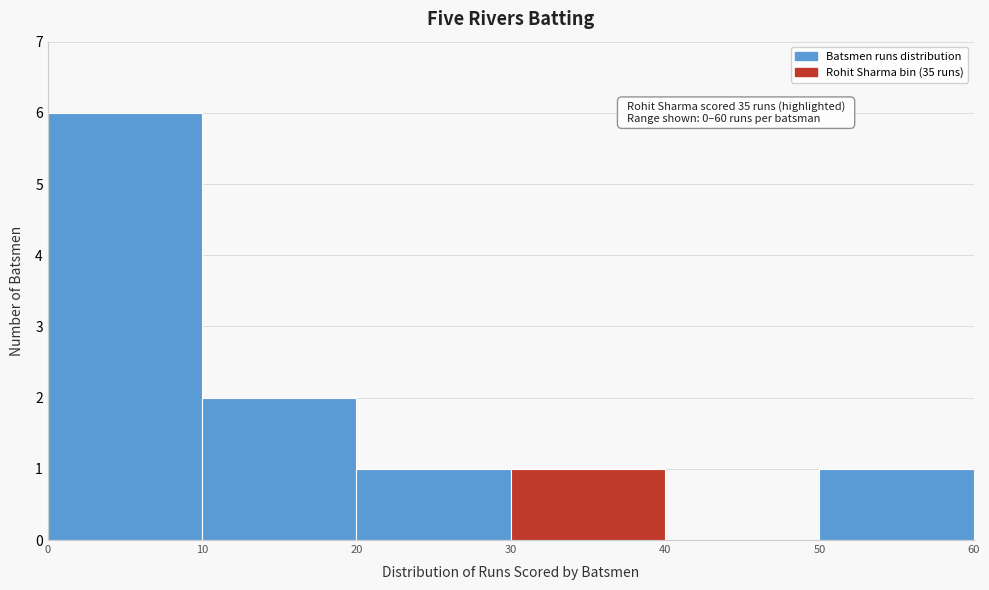

Which range on the x-axis has the tallest bar?

0 to 10